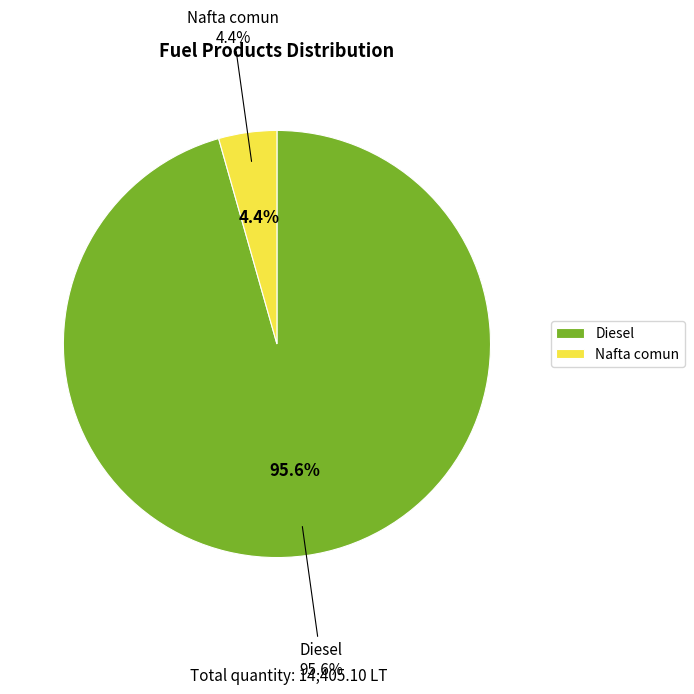

Count the number of slices in the pie.

2